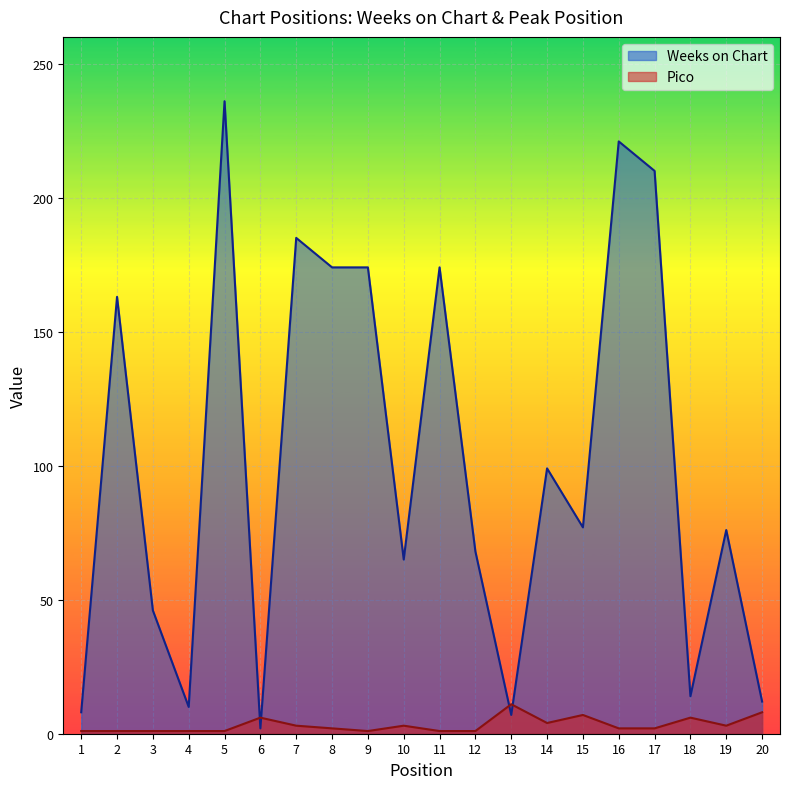

Reading right to left, extract all data points from this chart.

Weeks on Chart: 12	76	14	210	221	77	99	7	68	174	65	174	174	185	2	236	10	46	163	8
Pico: 8	3	6	2	2	7	4	11	1	1	3	1	2	3	6	1	1	1	1	1